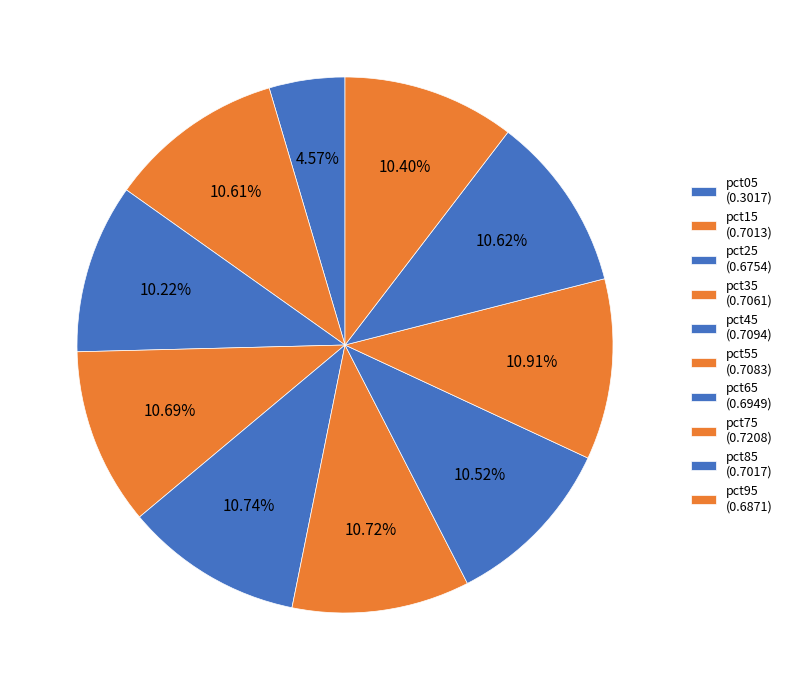

How many segments does this pie chart have?

10